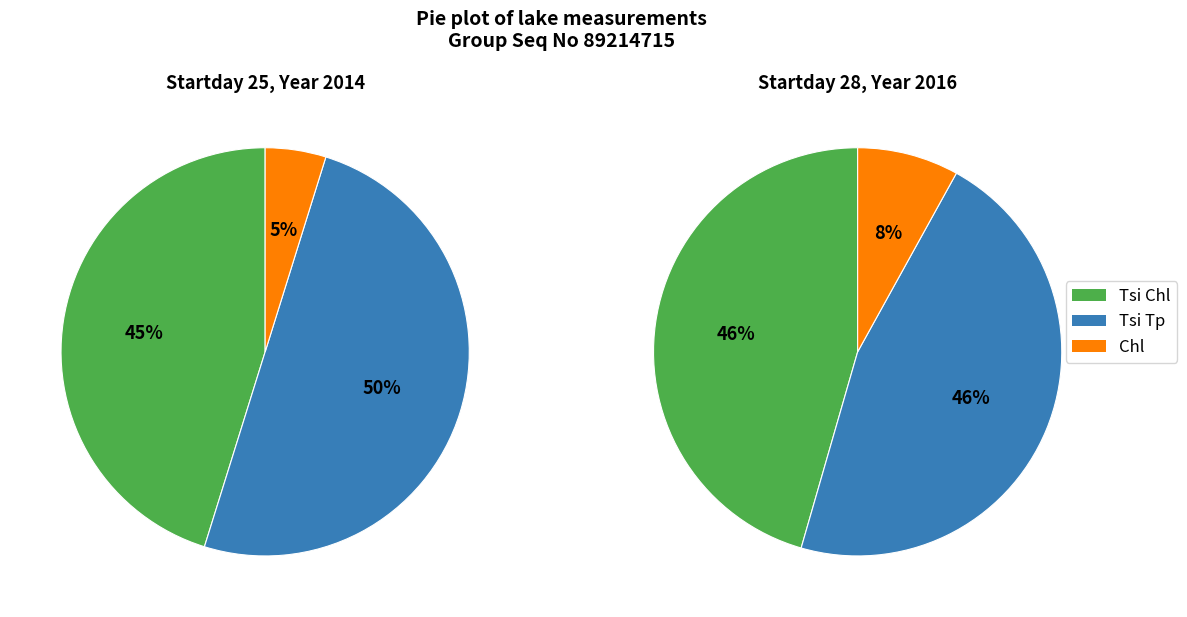

To the nearest percent, what percentage of the pie is 25?

36%